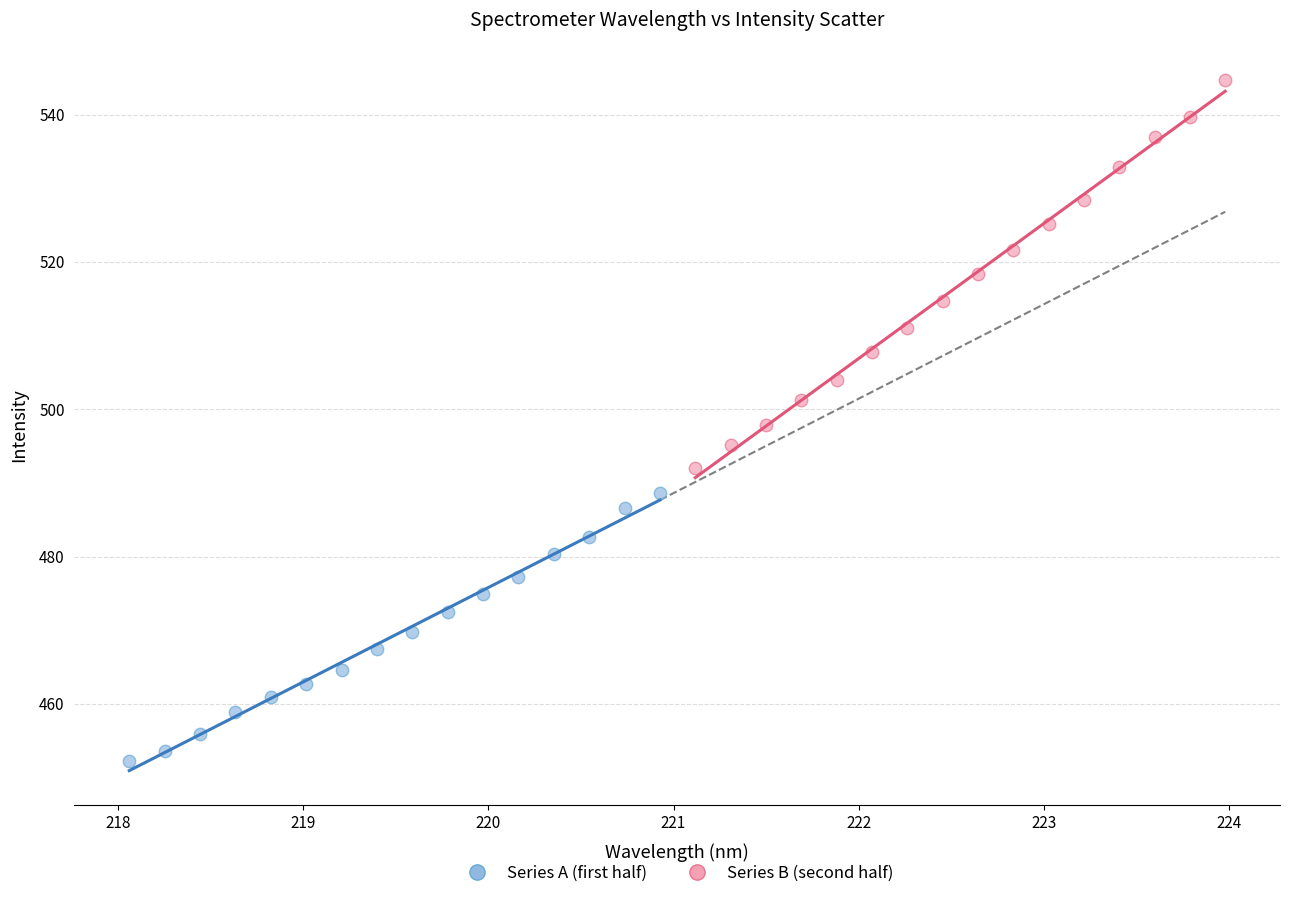

Which series contains the highest Y value?

Series B (second half)